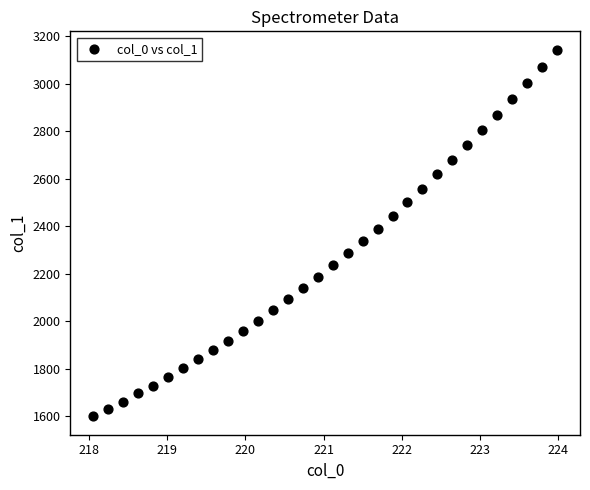

What is the range of X values (max minus min)?

5.9